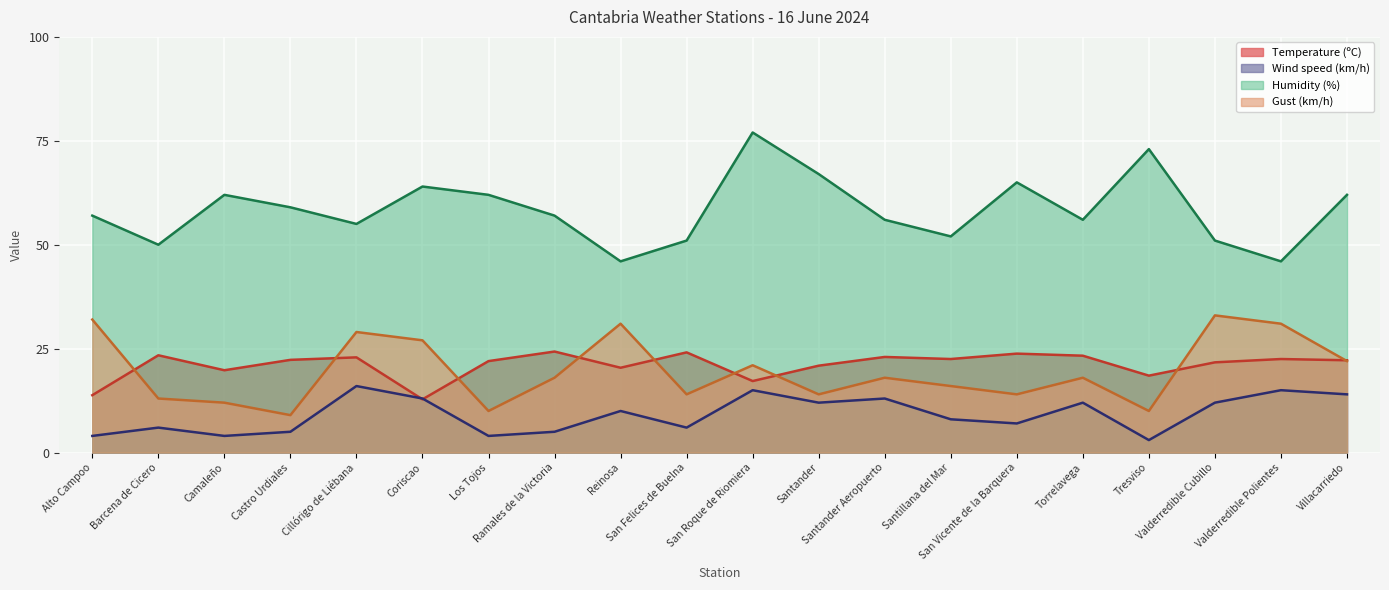

How many times do Temperature (ºC) and Gust (km/h) cross each other?

9